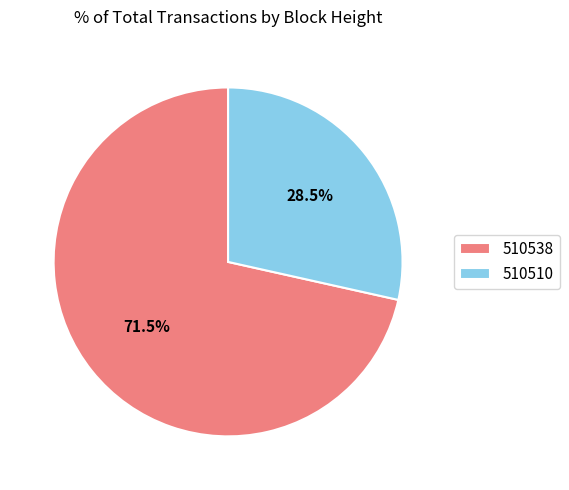

Rank the categories by value from lowest to highest.

510510, 510538